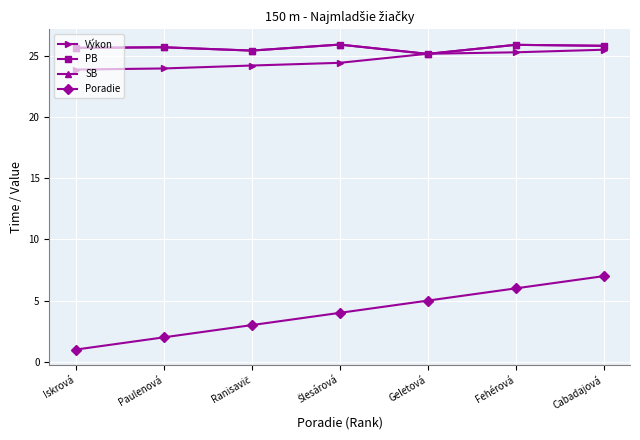

Does the chart have visible grid lines?

Yes